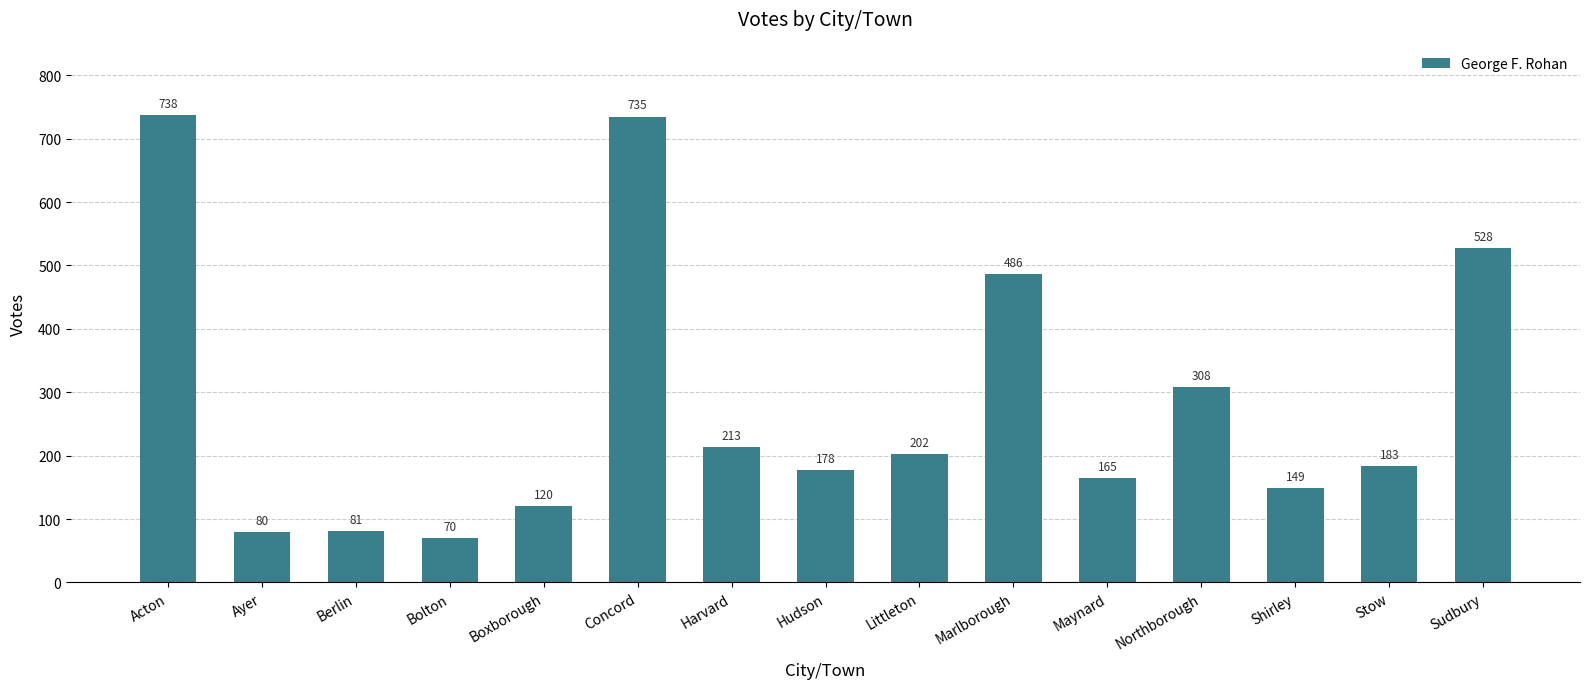

What is the value of the 9th bar from the left?

202